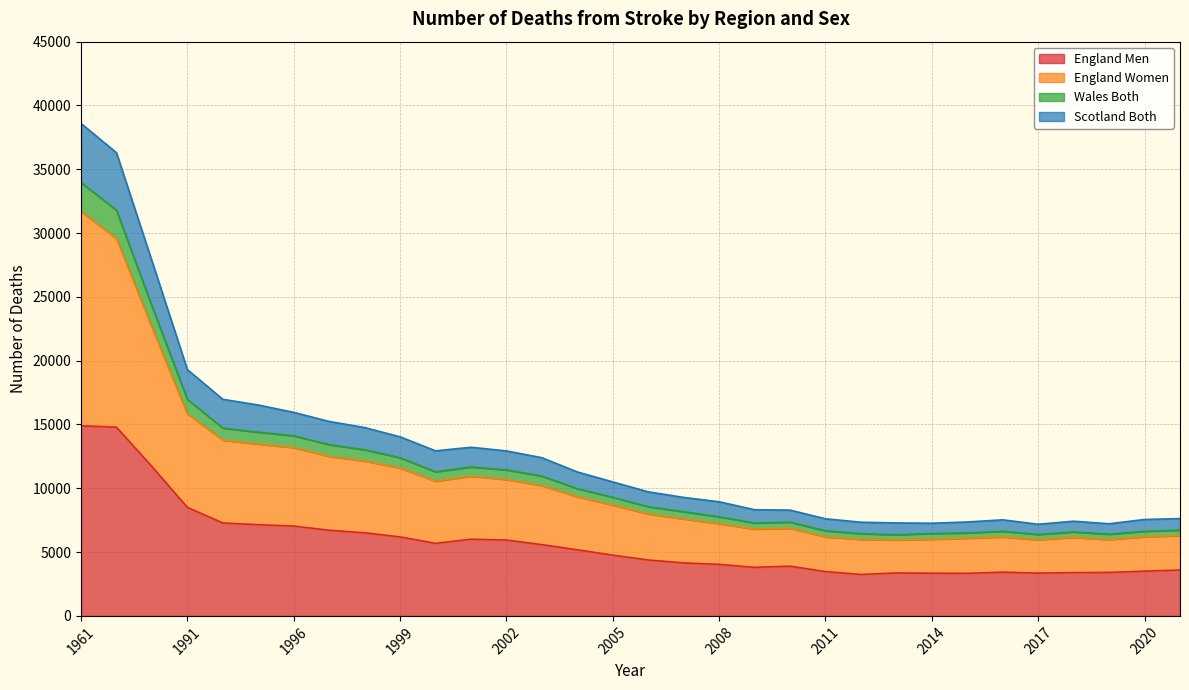

How many lines are shown in the chart?

4